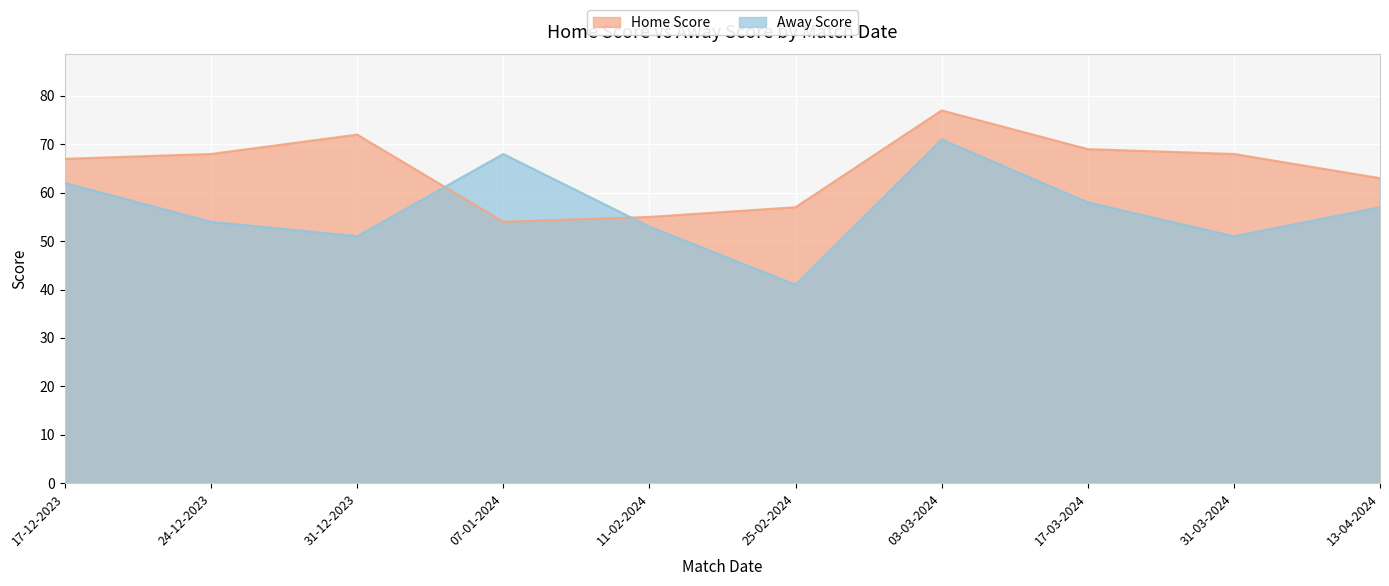

At how many categories does at least one series exceed 41?

10